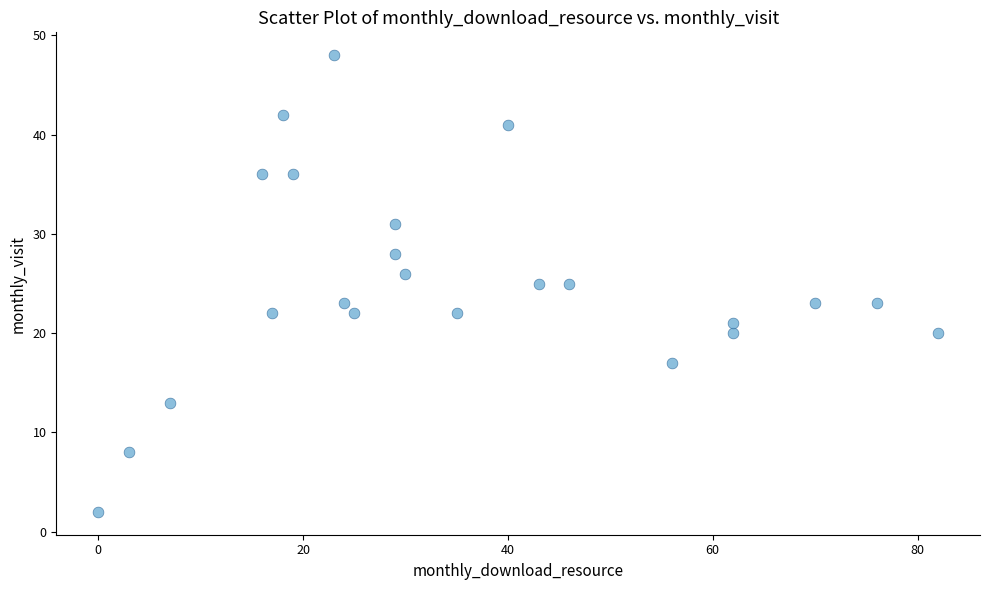

What is the range of Y values (max minus min)?

46